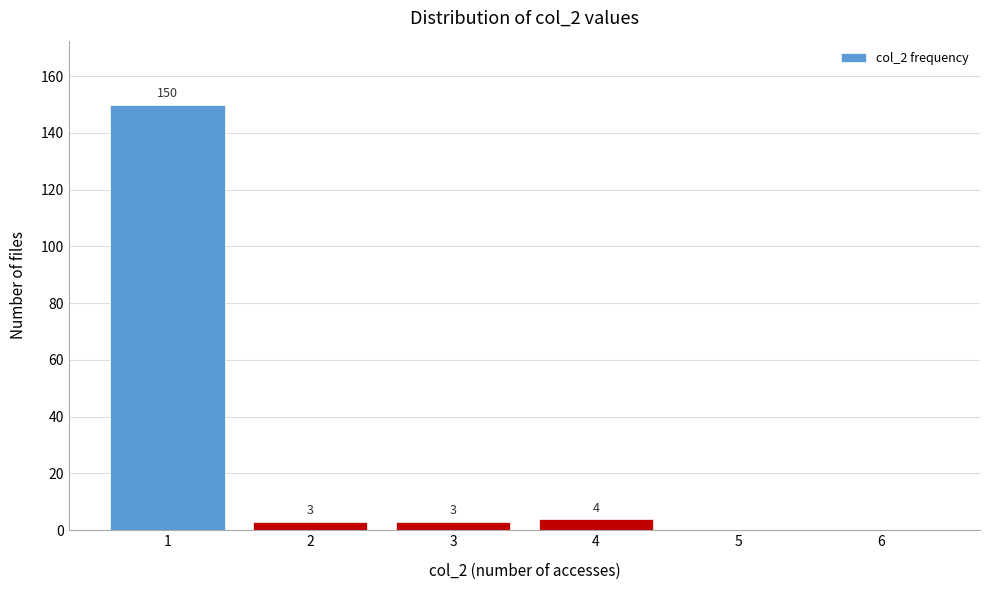

Reading left to right, extract all data points from this chart.

1=150	2=3	3=3	4=4	5=0	6=0